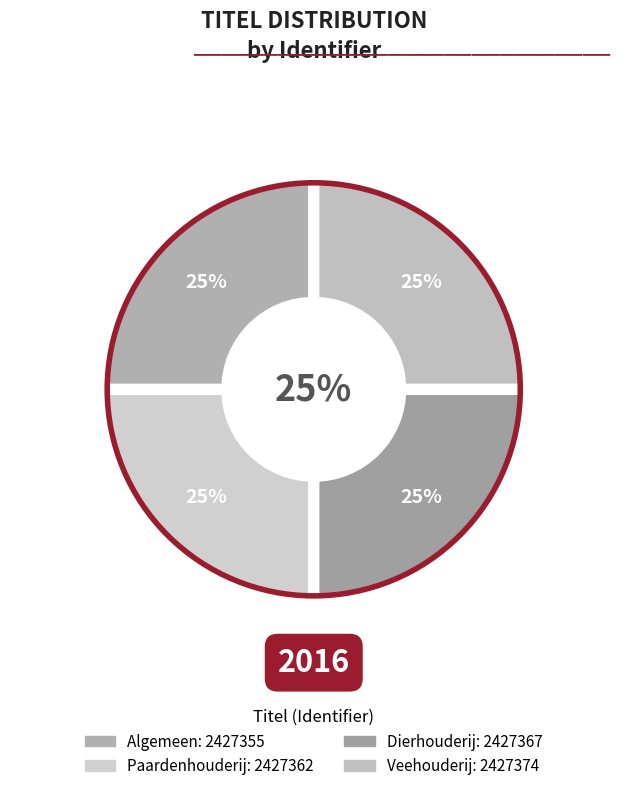

What percentage is the Veehouderij slice, to the nearest percent?

25%